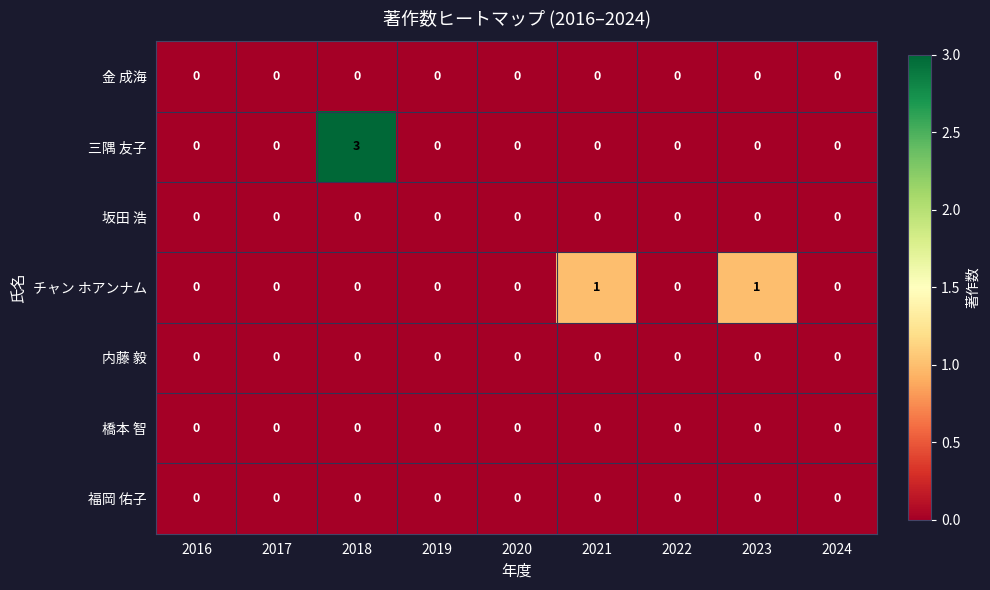

Between 2021 and 2022, which series saw the biggest shift?

チャン ホアンナム